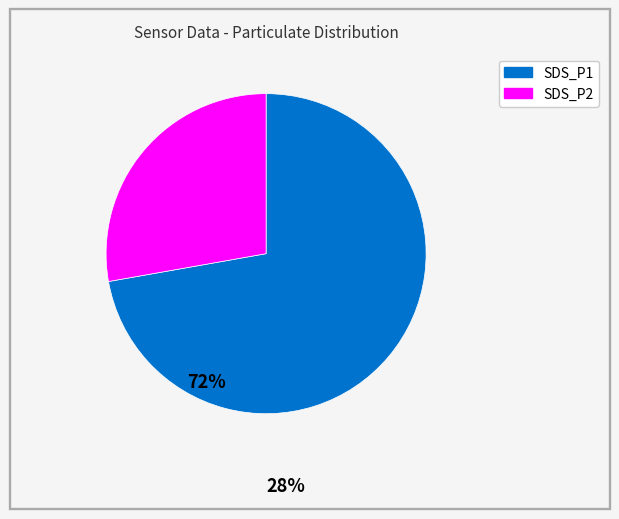

What is the largest slice in the pie chart?

SDS_P1